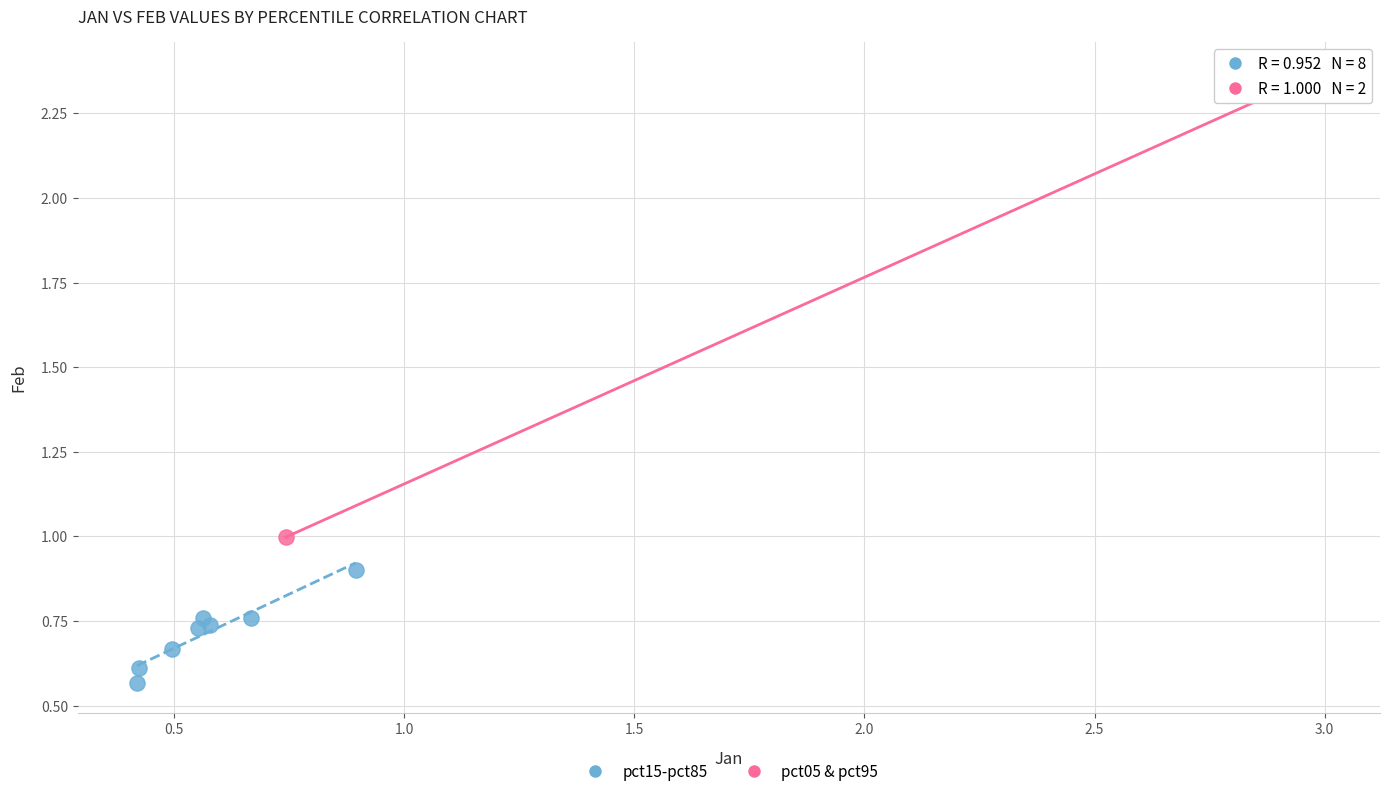

What are all the series names shown in the legend?

pct15-pct85, pct05 & pct95